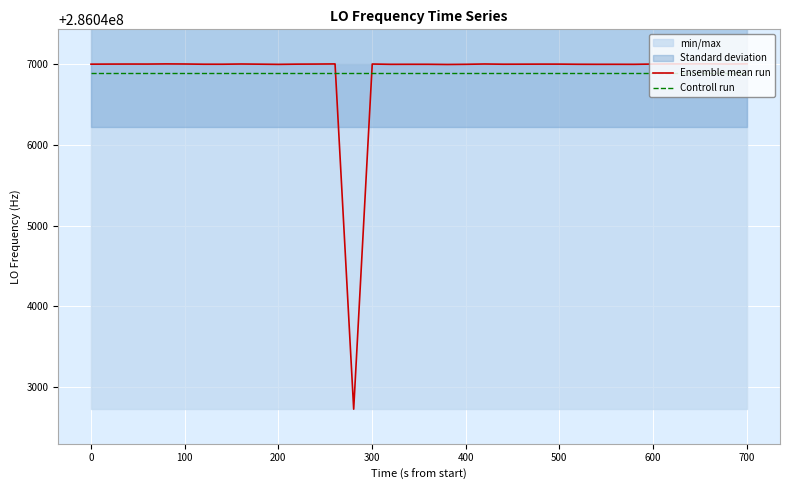

Which series ends up on top after the final intersection of Ensemble mean run and Controll run?

Ensemble mean run